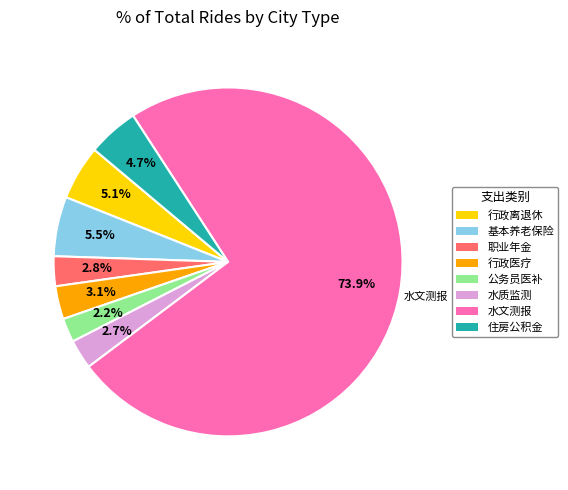

Does any single category account for the majority?

Yes